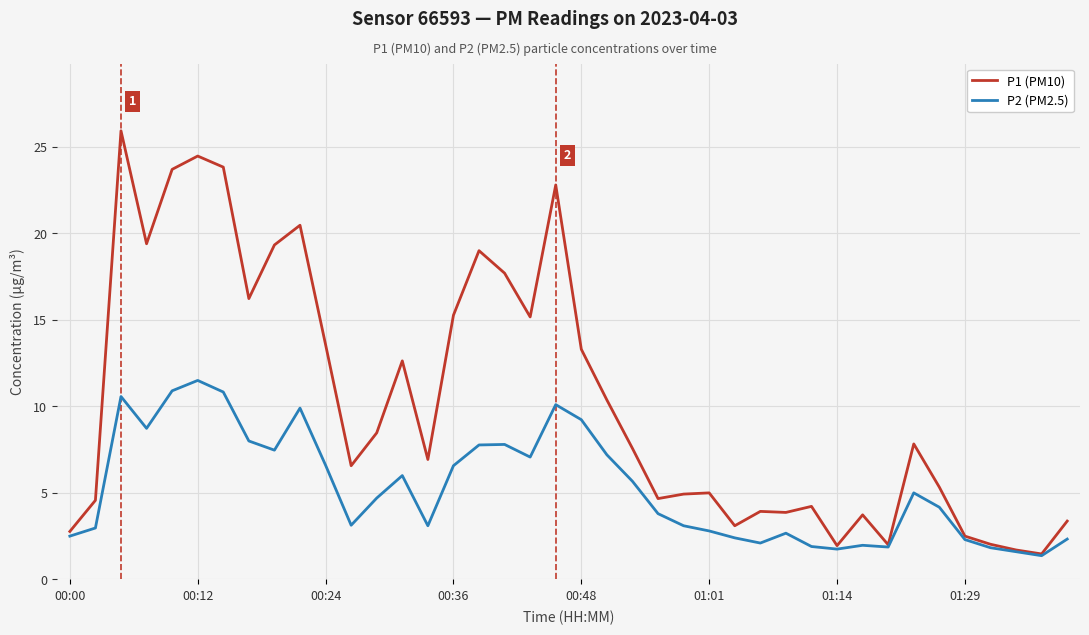

Which series has the largest total across all categories?

P1 (PM10)